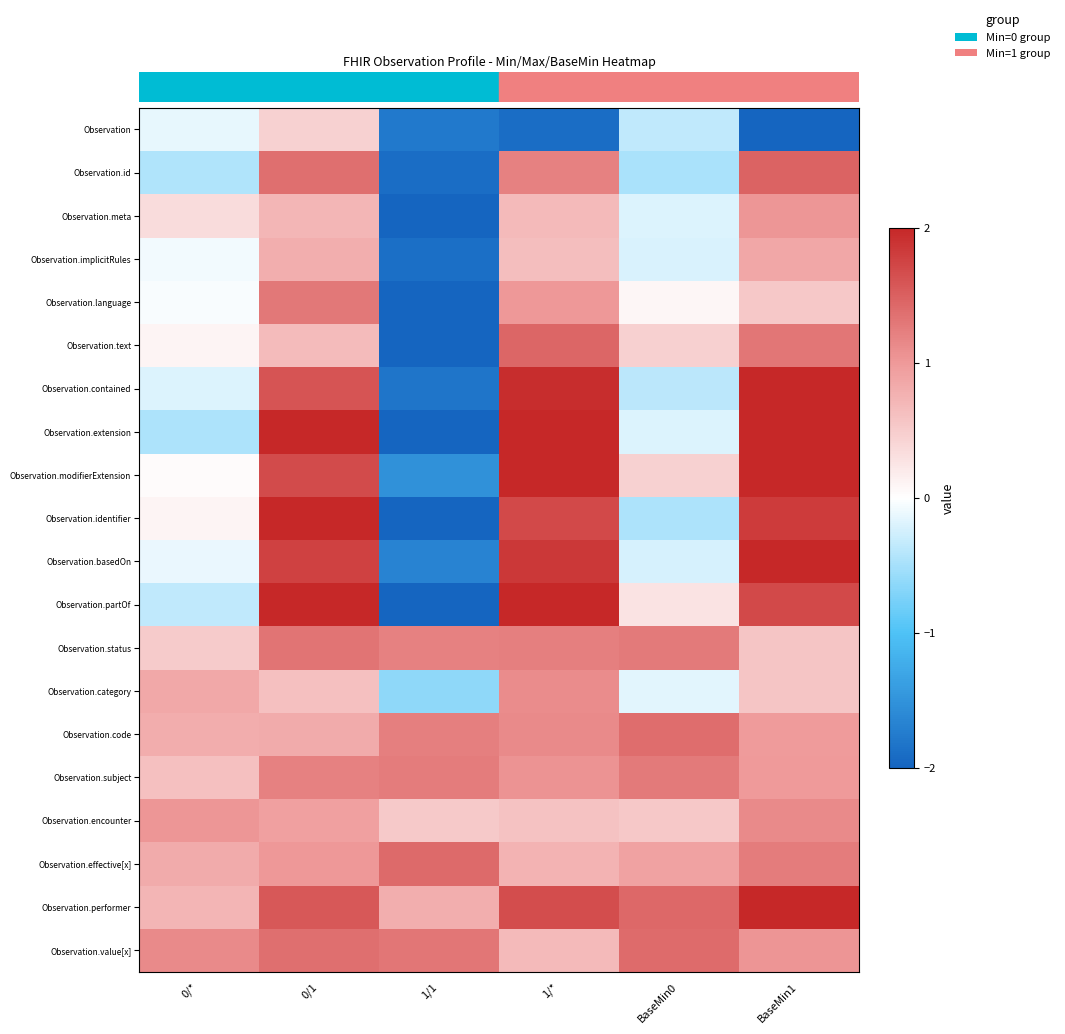

How many distinct data groups are displayed?

20